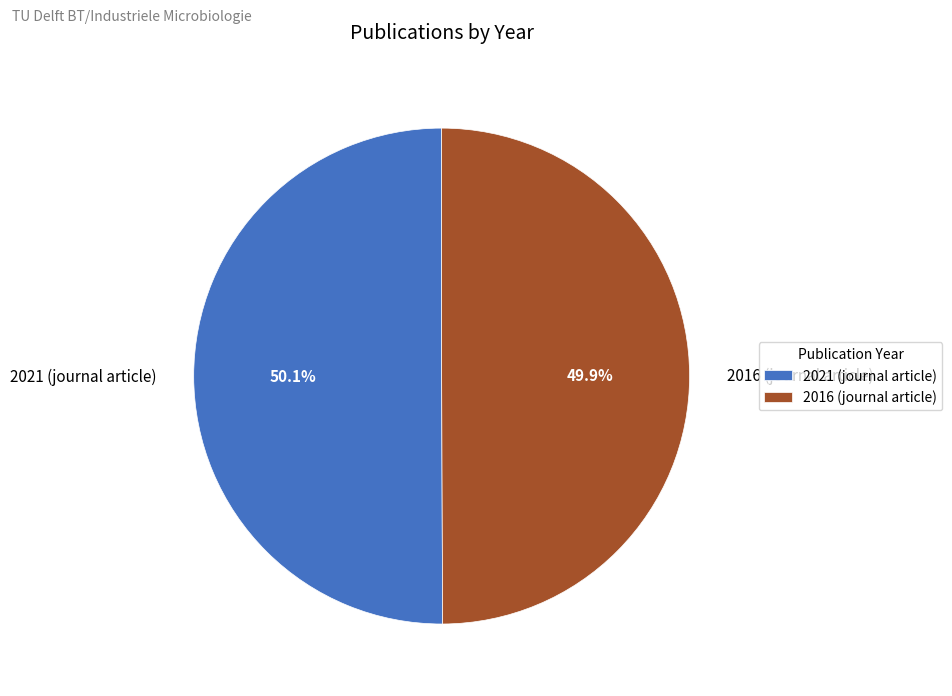

Is it true that 2021 (journal article) is 57% of the pie?

False